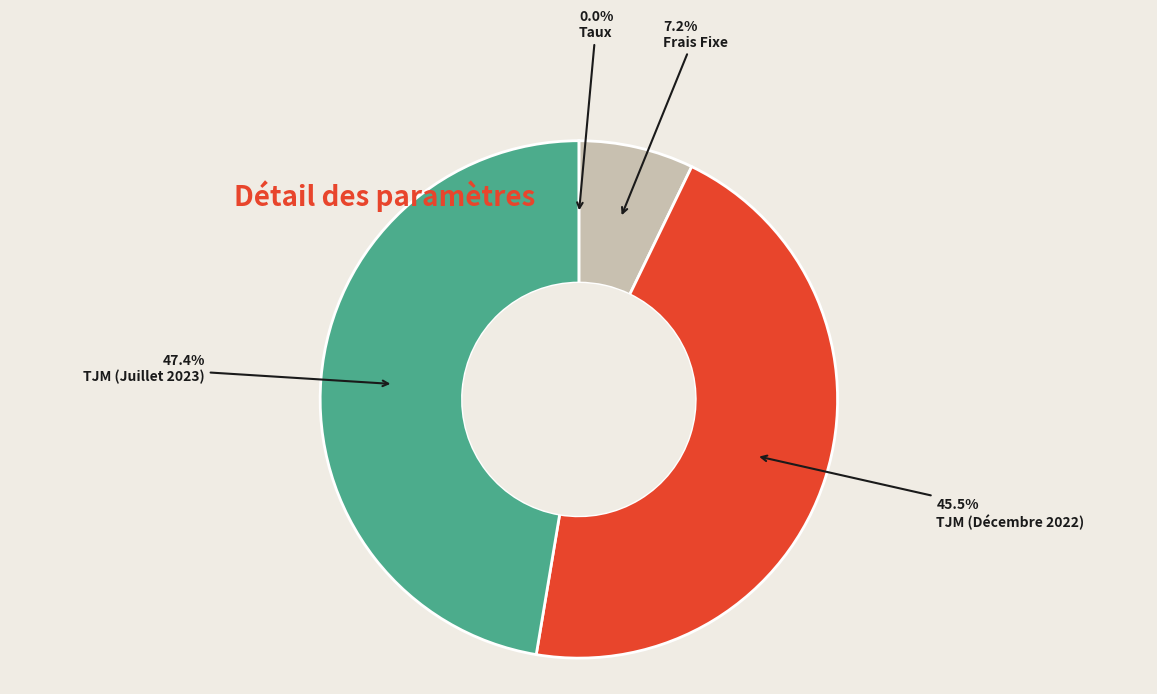

What is the largest slice in the pie chart?

TJM (Juillet 2023)